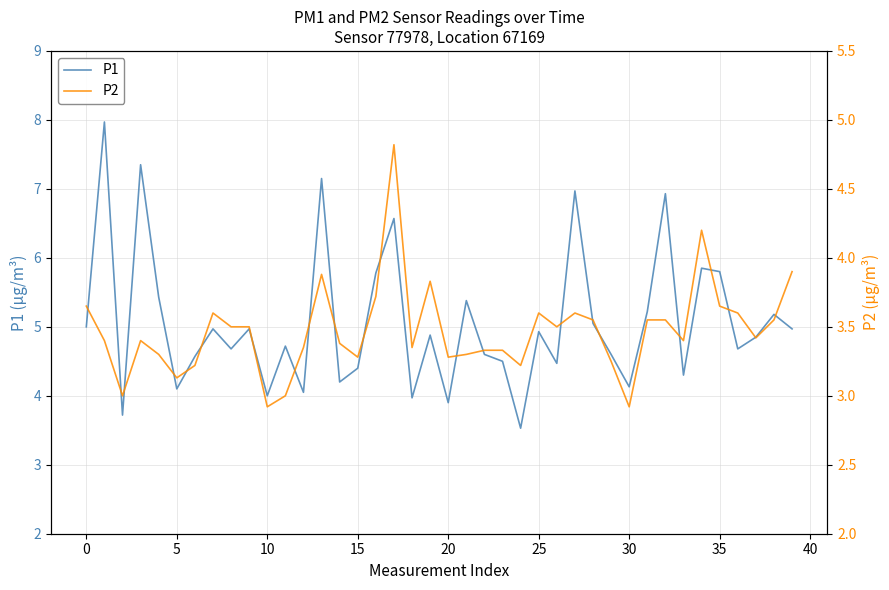

The value of P2 at 28 is 3.5. True or false?

True